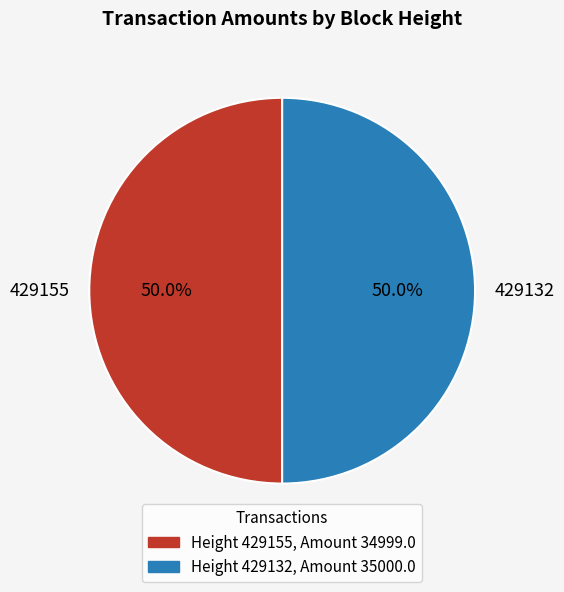

True or false: 429155 accounts for 50% of the total.

True